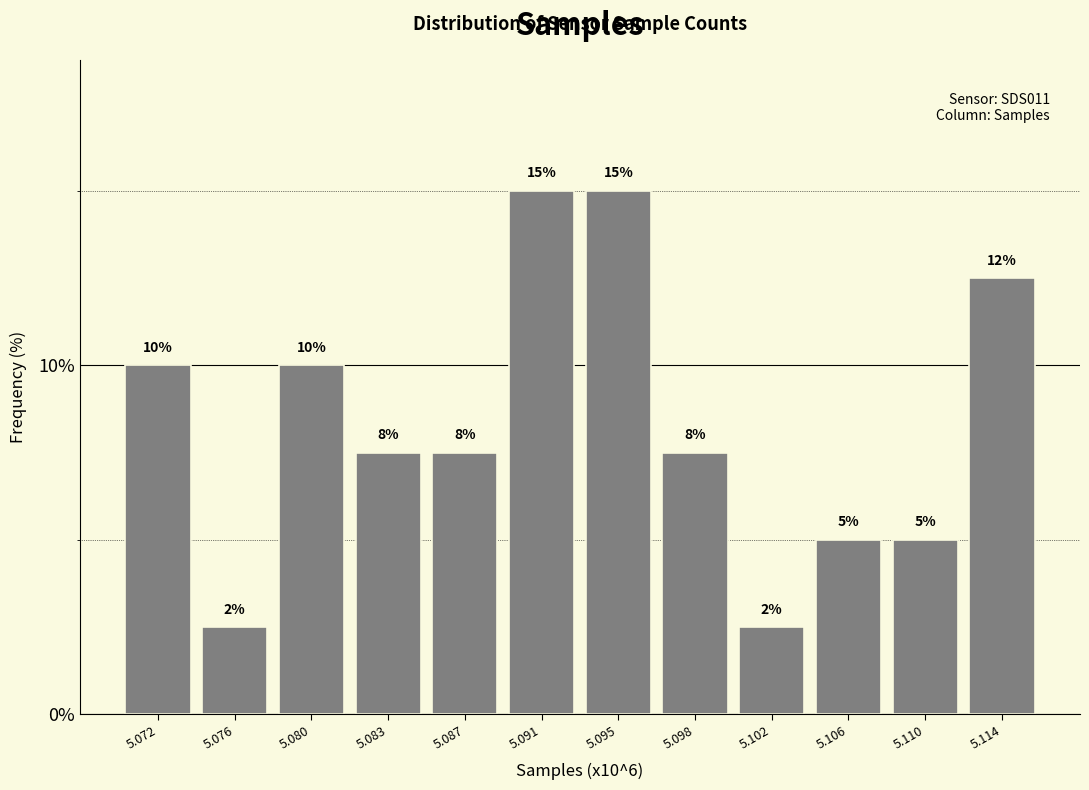

What value does the data have at 5.091?

15.0